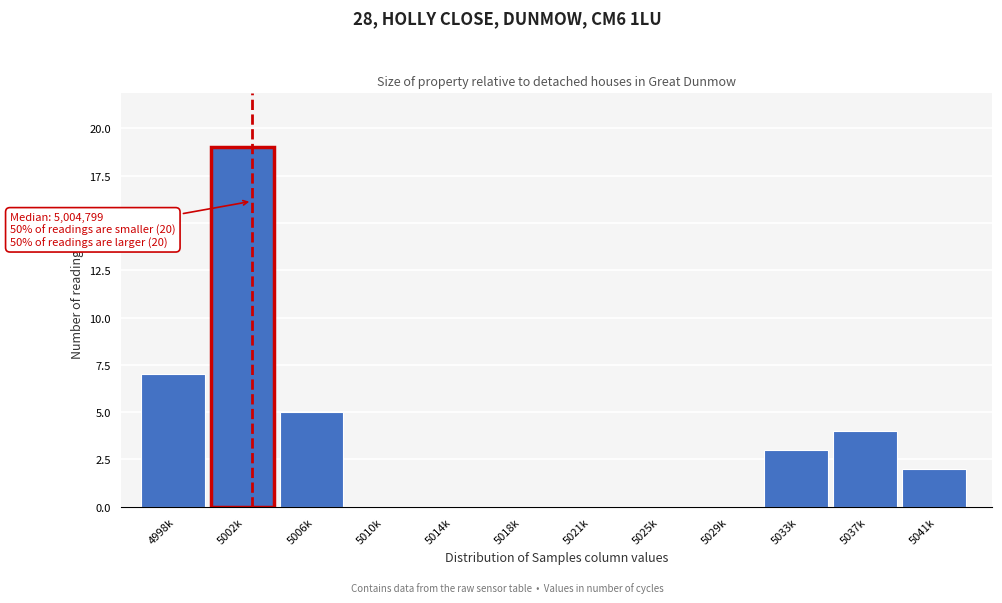

Reading left to right, transcribe all the data shown in this chart.

4998k=7	5002k=19	5006k=5	5010k=0	5014k=0	5018k=0	5021k=0	5025k=0	5029k=0	5033k=3	5037k=4	5041k=2